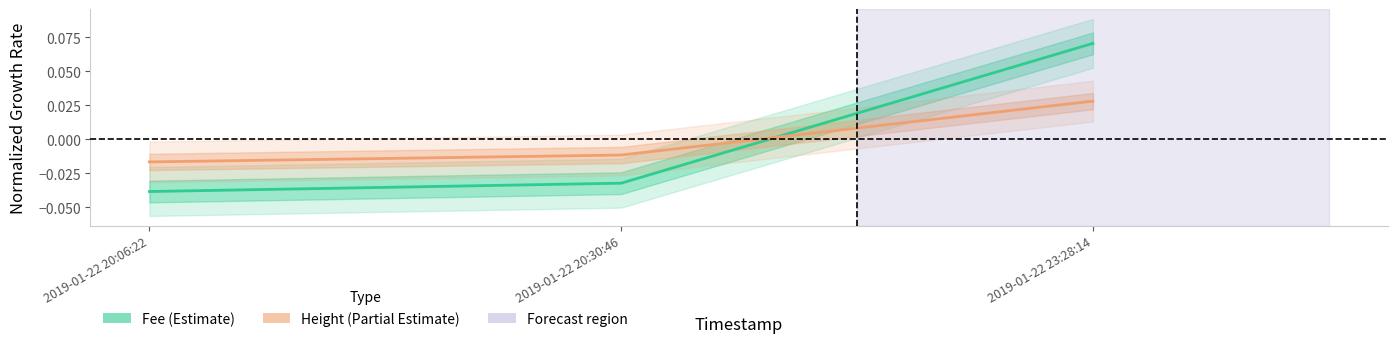

Is the value of Height (Partial Estimate) at 2019-01-22 23:28:14 greater than the value of Fee (Estimate) at 2019-01-22 23:28:14?

No